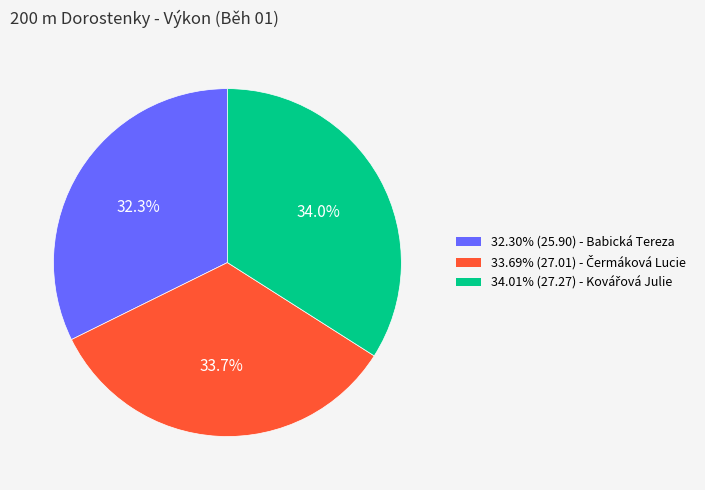

Does any single category account for the majority?

No